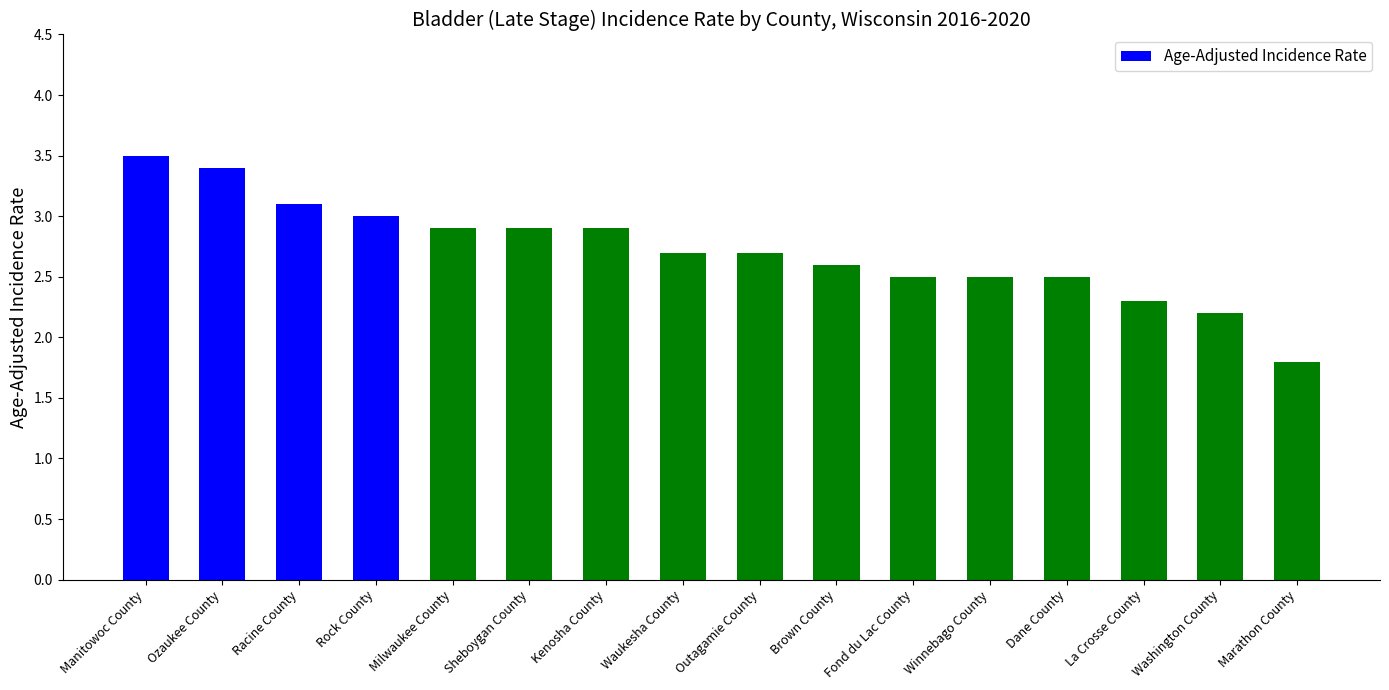

What is the maximum value shown in the chart?

3.5